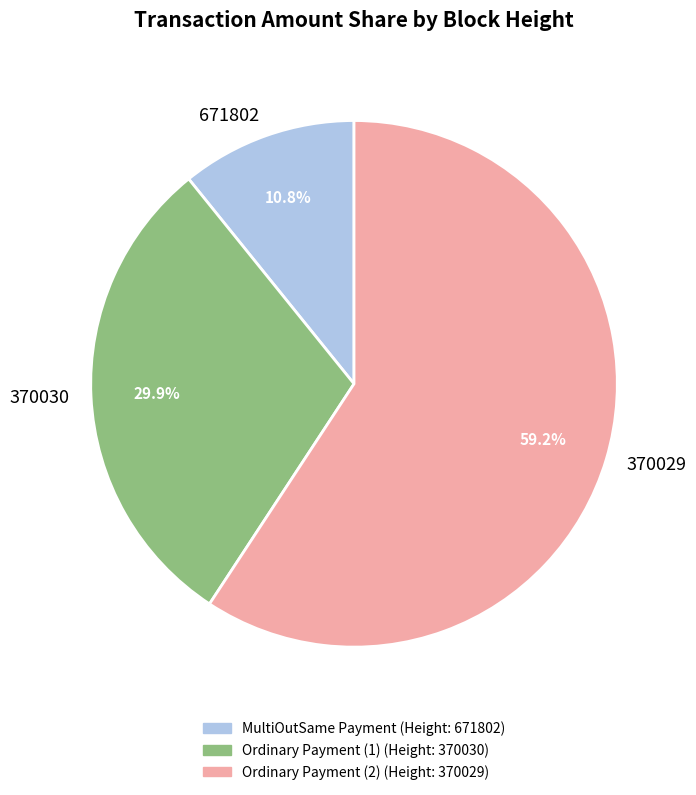

Is there any slice that represents more than half of the pie?

Yes